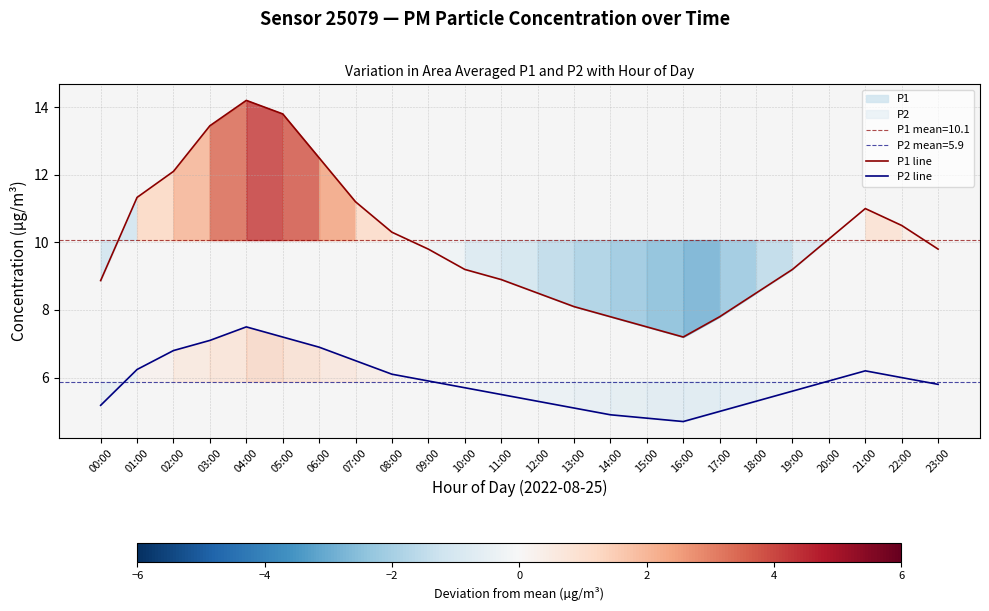

Where is P2 line nearest to the value 6?

22:00